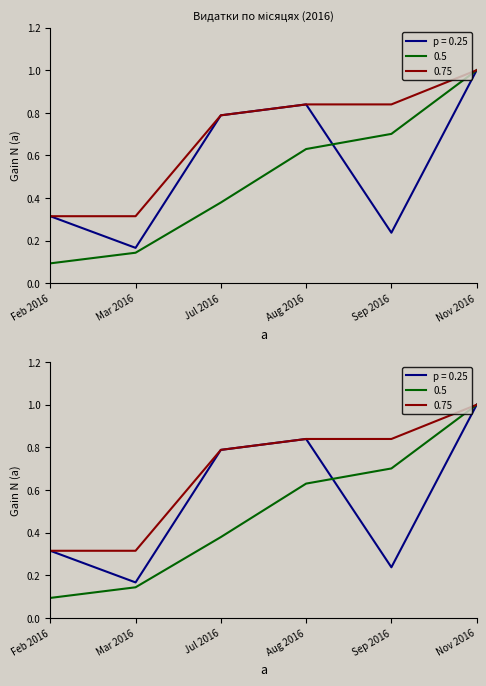

What is the approximate value of Накопичувально at Aug 2016?

0.6